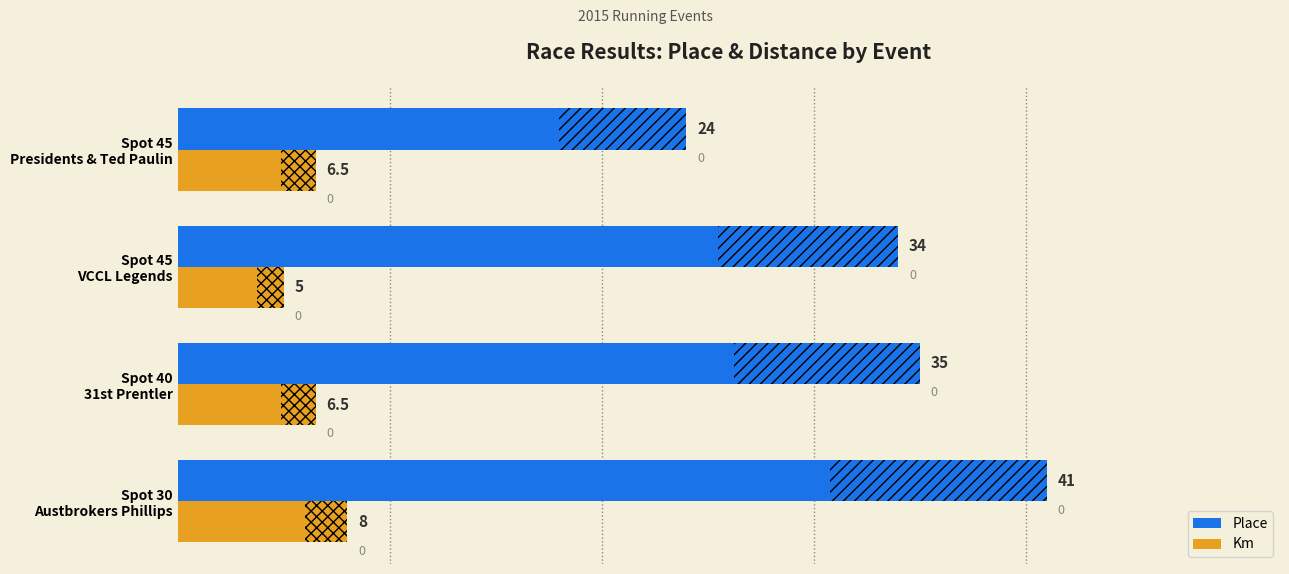

Rank the series by their maximum value, from highest to lowest.

Place, Km